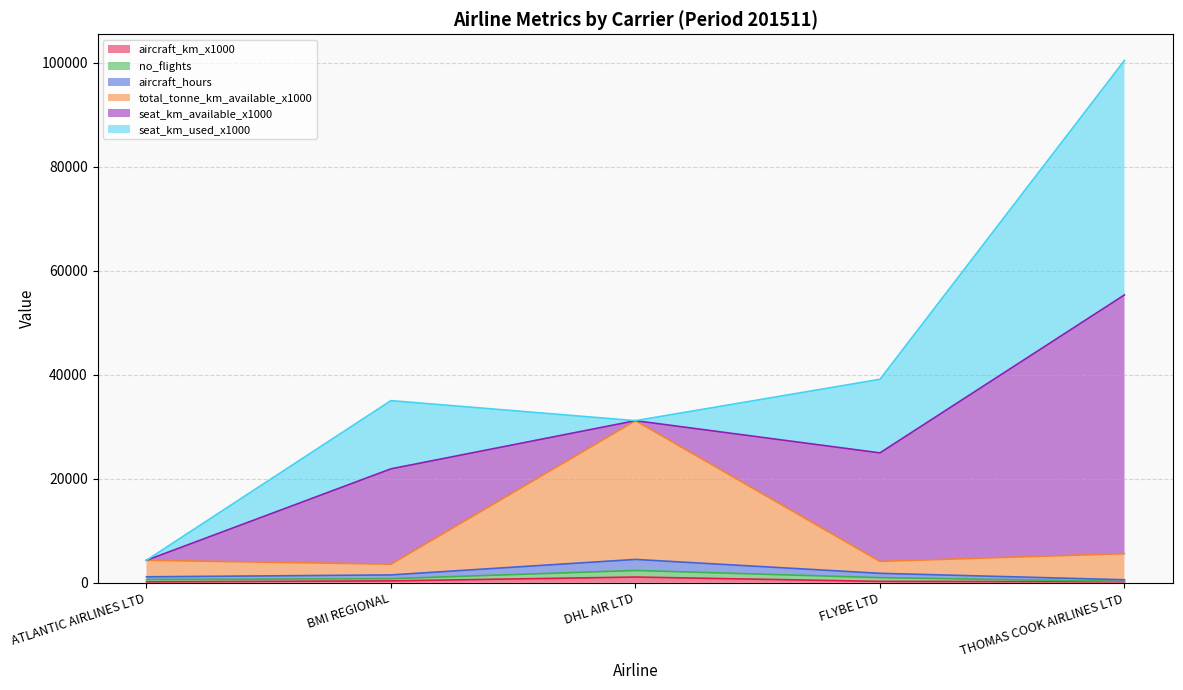

Does the chart have visible grid lines?

Yes